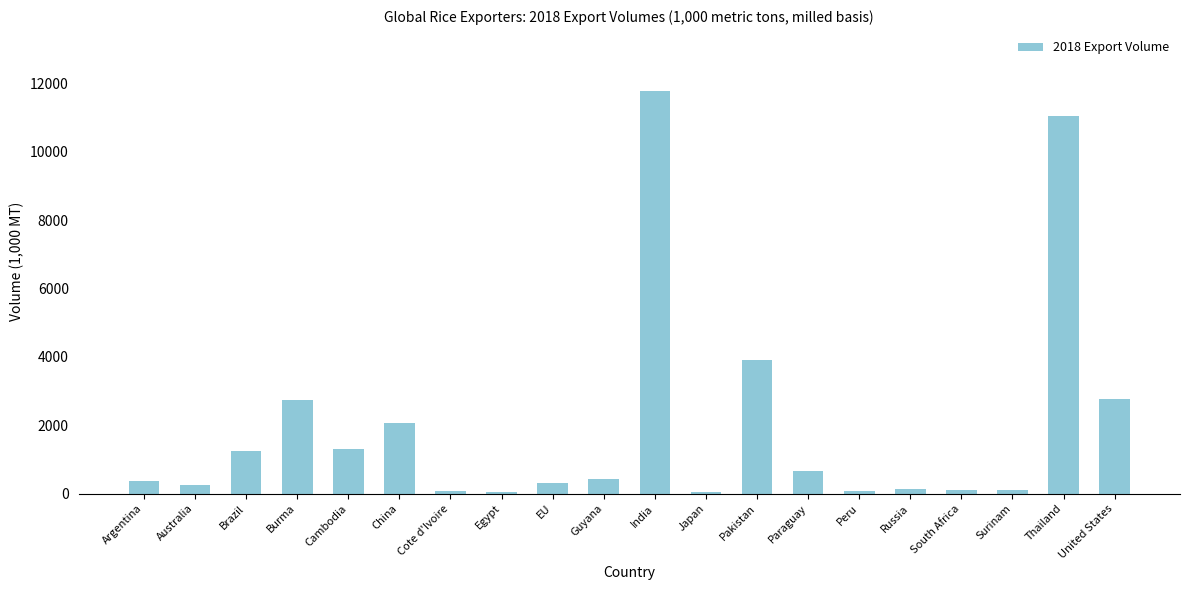

Approximately how many times larger is the value at Surinam compared to Peru?

1.2